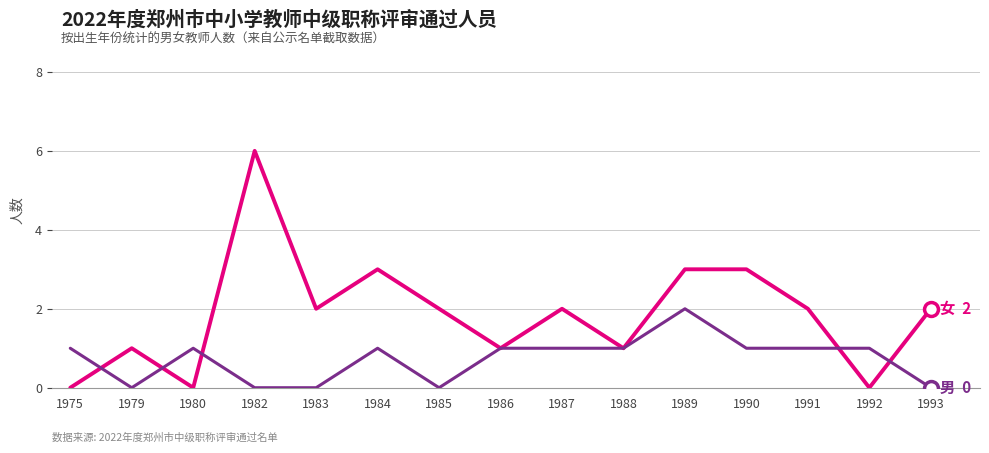

What is the total value across all series at 1989?

5